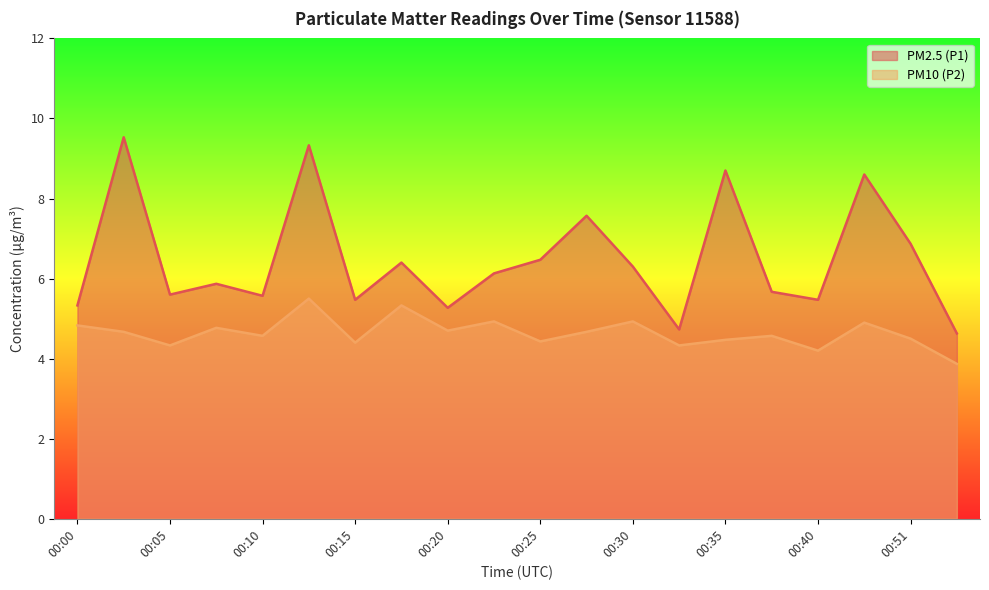

Reading right to left, list all the values displayed in this chart.

PM2.5 (P1): 4.6	6.9	8.6	5.5	5.7	8.7	4.7	6.3	7.6	6.5	6.1	5.3	6.4	5.5	9.3	5.6	5.9	5.6	9.5	5.3
PM10 (P2): 3.9	4.5	4.9	4.2	4.6	4.5	4.3	4.9	4.7	4.4	4.9	4.7	5.3	4.4	5.5	4.6	4.8	4.3	4.7	4.8